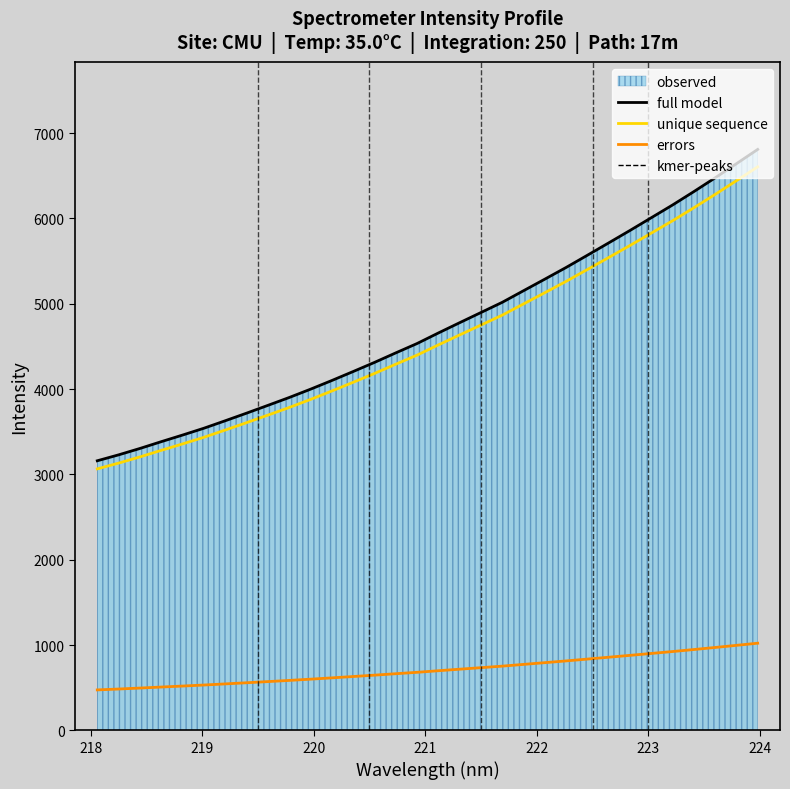

True or false: full model and unique sequence cross at least once.

False